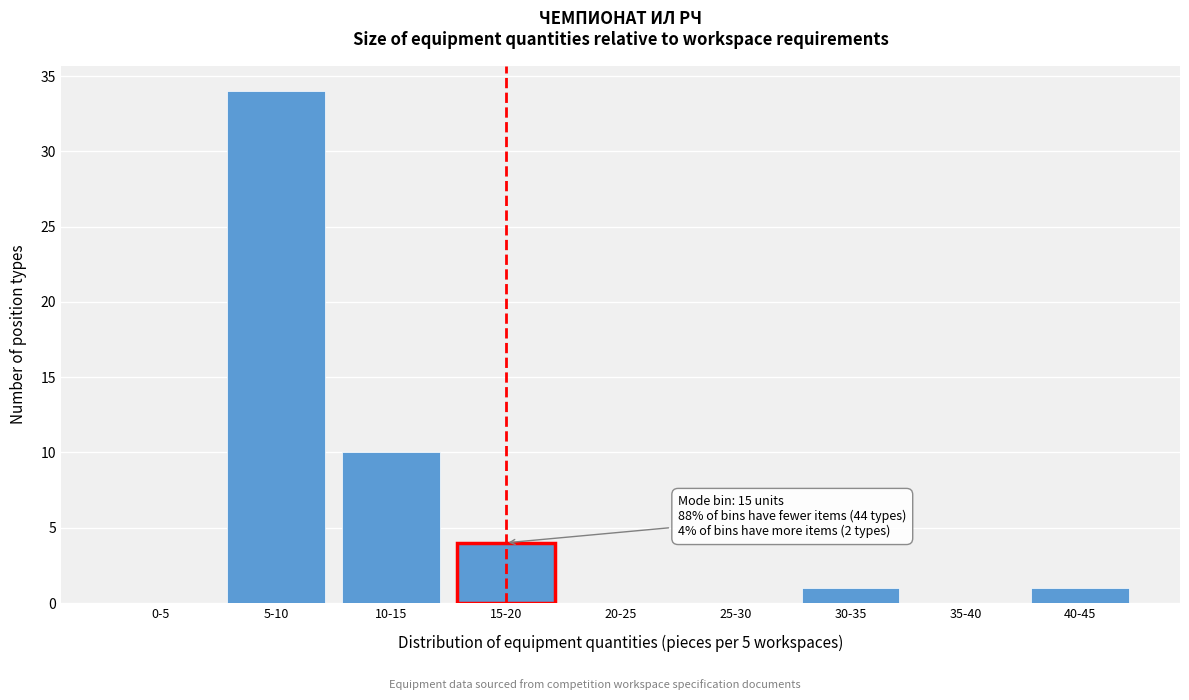

Reading left to right, transcribe all the data shown in this chart.

0-5=0	5-10=34	10-15=10	15-20=4	20-25=0	25-30=0	30-35=1	35-40=0	40-45=1